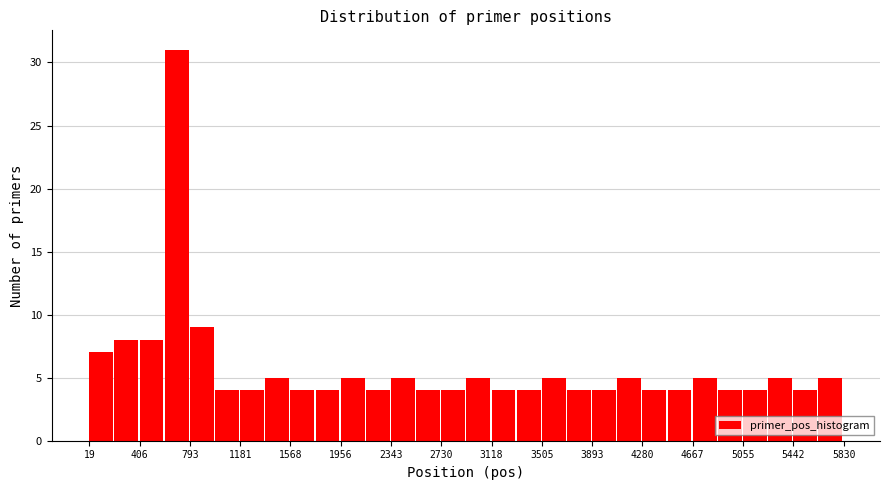

Read against the x-axis, roughly where is the centre of the tallest bar?

700